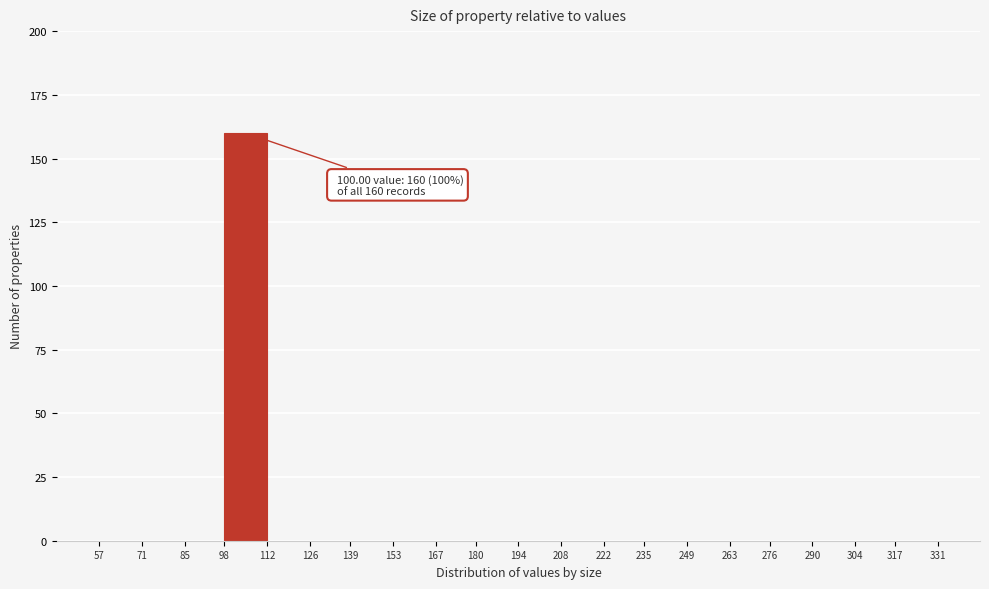

Over which range of the x-axis is the bar tallest?

98 to 112